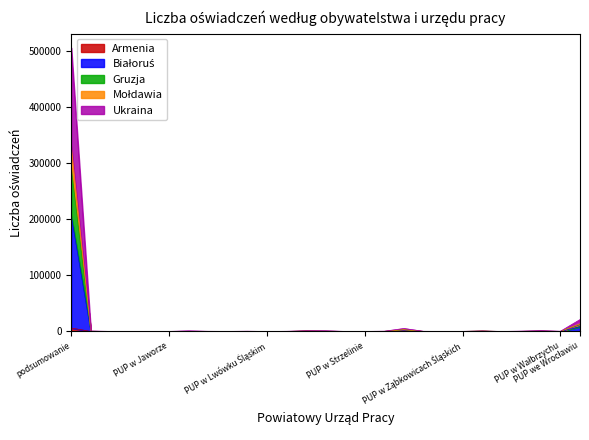

How many lines are shown in the chart?

5